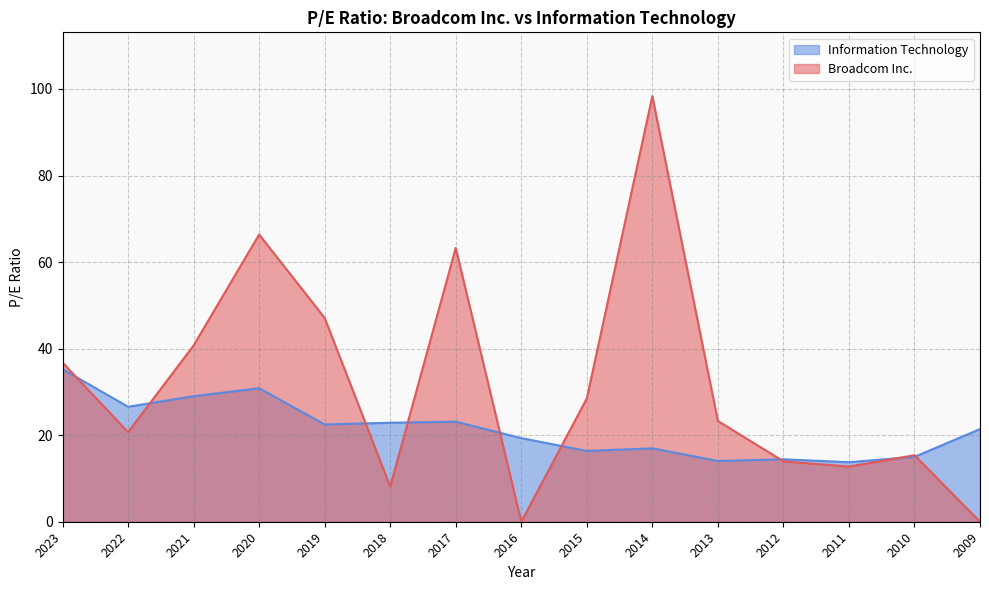

List the labels in order of Broadcom Inc. value, smallest first.

2016, 2009, 2018, 2011, 2012, 2010, 2022, 2013, 2015, 2023, 2021, 2019, 2017, 2020, 2014